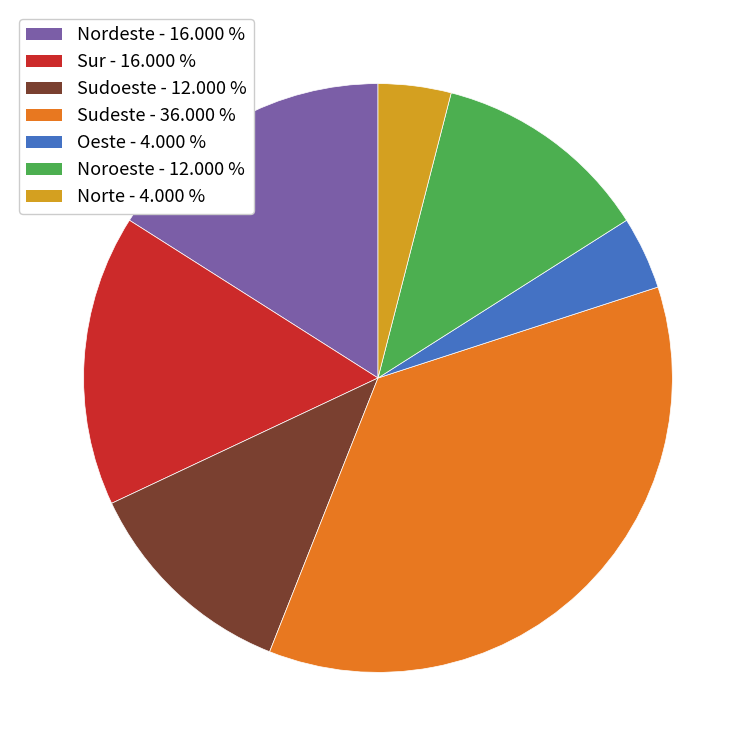

Count the number of slices in the pie.

7